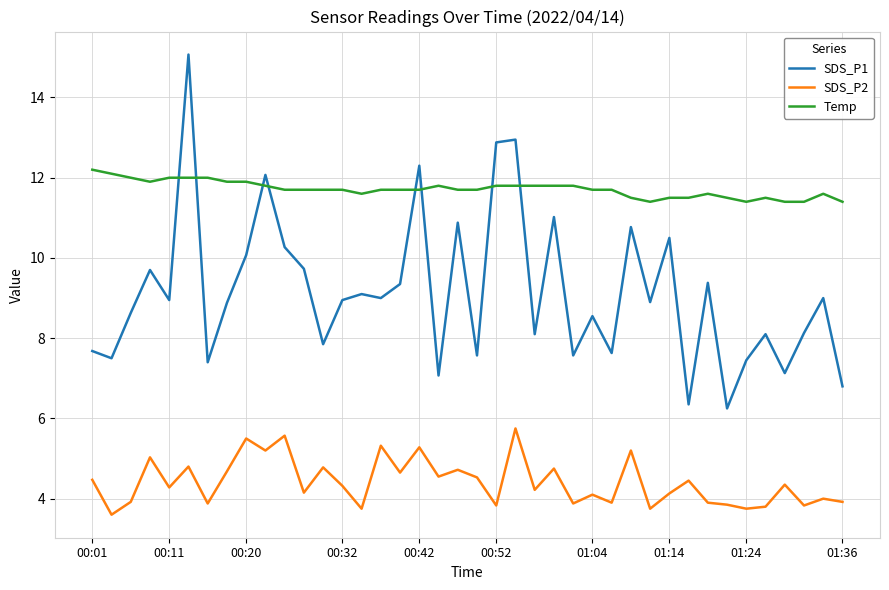

In SDS_P1, how many points are lower than both neighbors (excluding endpoints)?

14